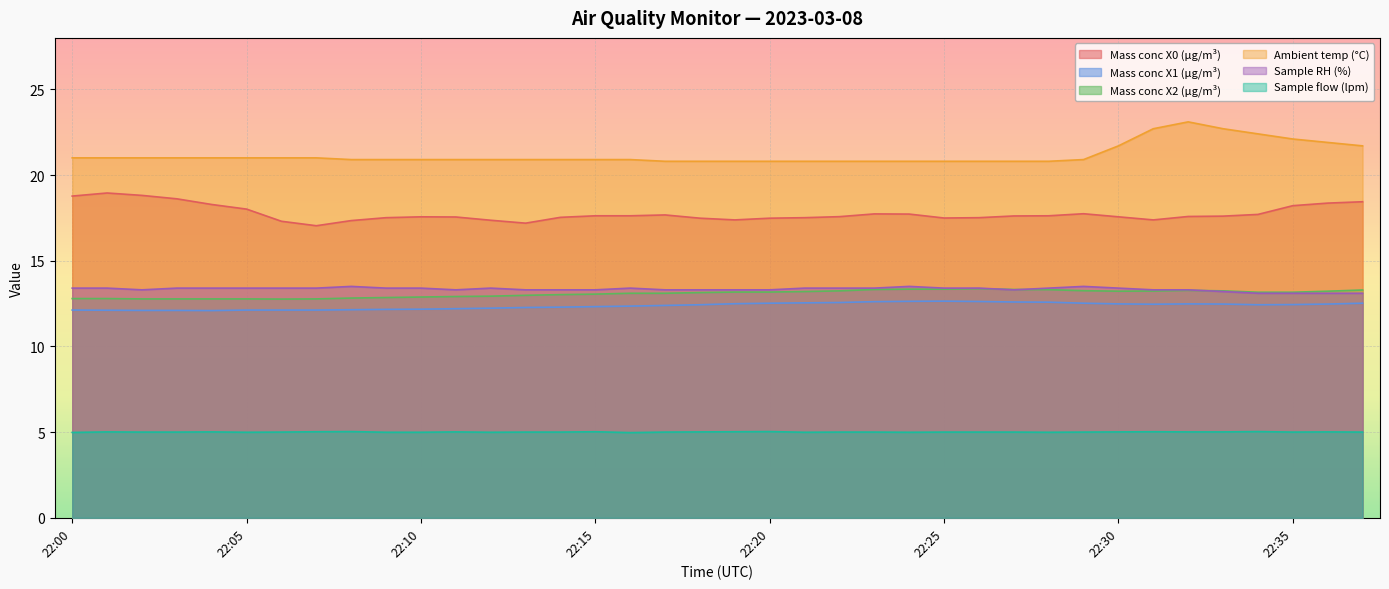

At which category is the sum across all series the highest?

22:32